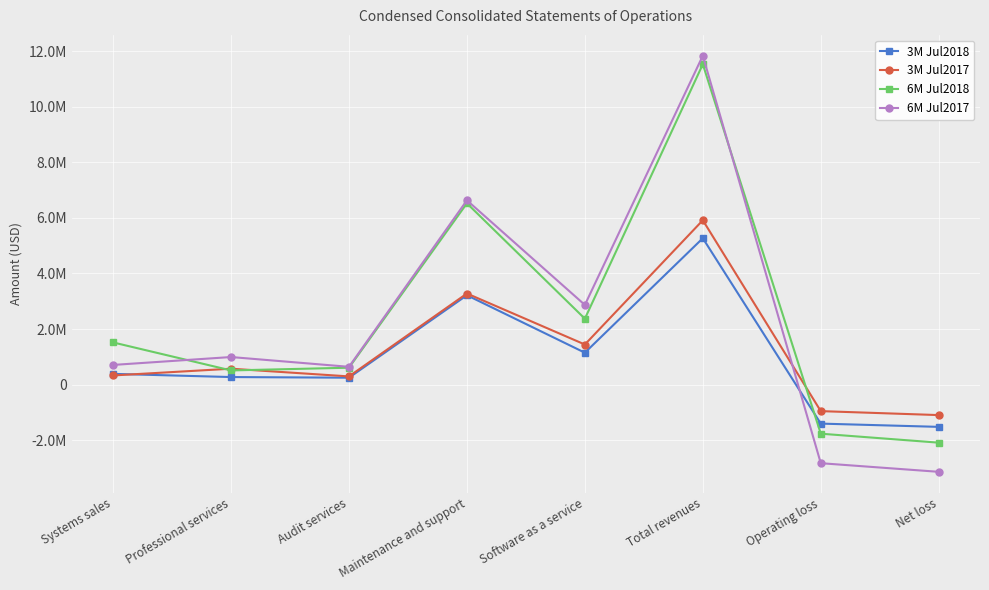

What is the sum of the 3M Jul2017 values at Software as a service and Professional services?

2014464